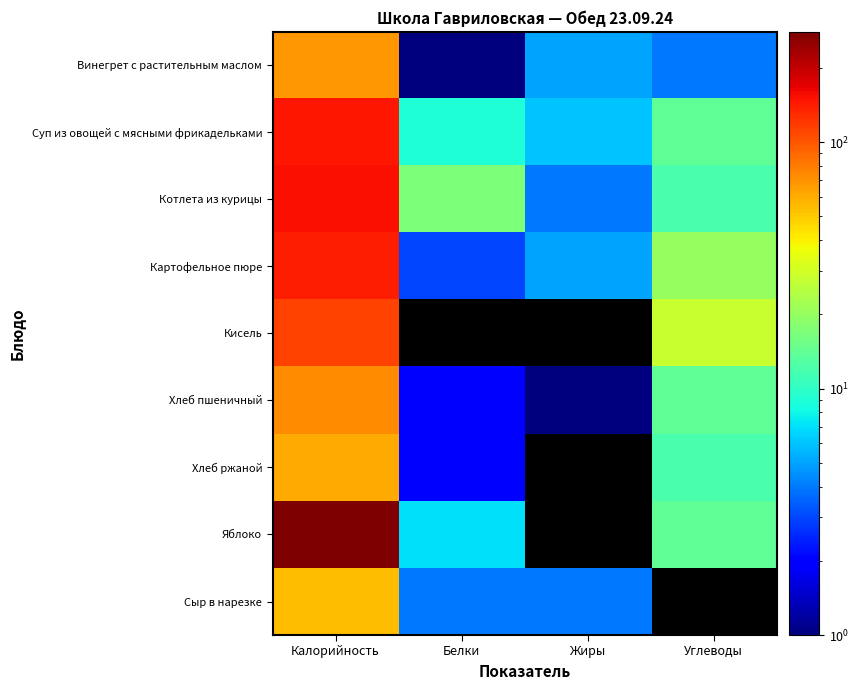

What is the total value across all series at Жиры?

25